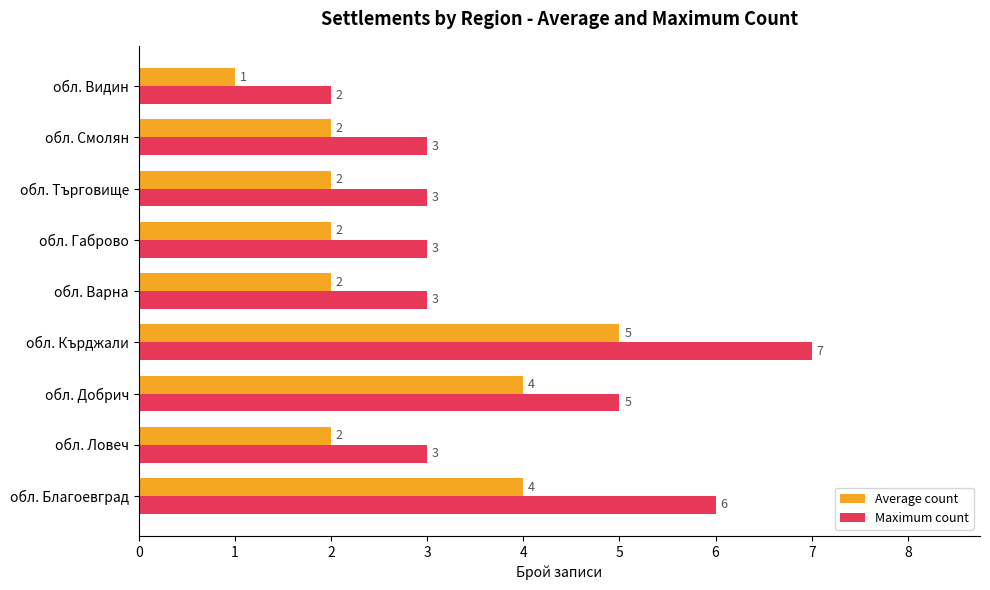

How many values in the Average count series are below 2?

1